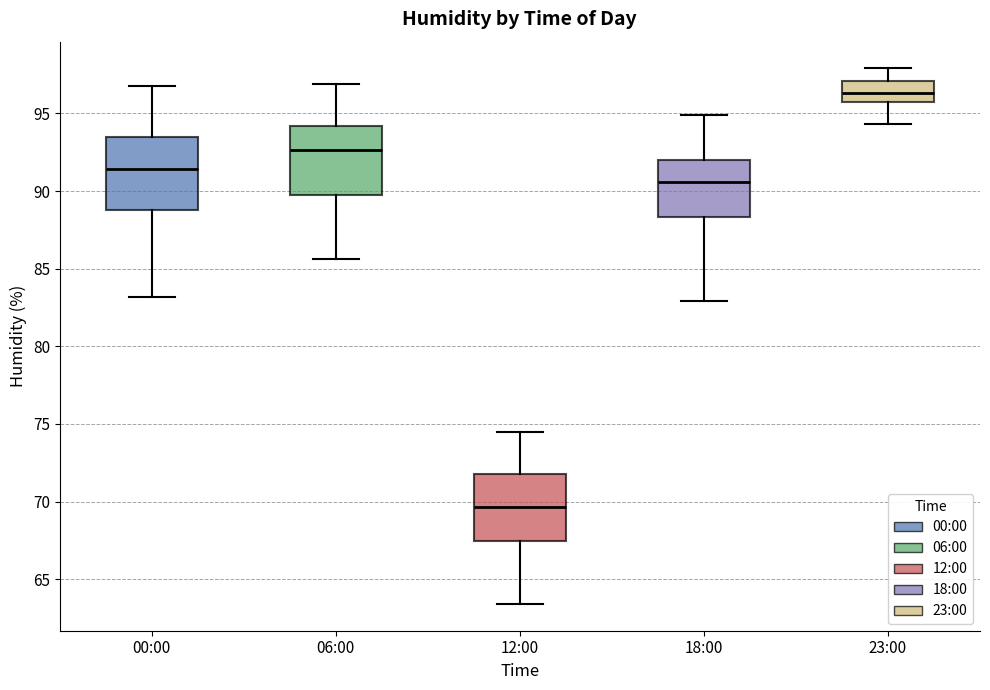

Reading left to right, transcribe this box plot: for each box, give where its median line is, the range the box spans, and where its two whiskers end, as read against the y-axis. The values are not printed on the chart, so give them approximately, as read against the axis.

00:00: median 91.5, box 89.0 to 93.5, whiskers 83.0 to 97.0
06:00: median 92.5, box 89.5 to 94.0, whiskers 85.5 to 97.0
12:00: median 69.5, box 67.5 to 72.0, whiskers 63.5 to 74.5
18:00: median 90.5, box 88.5 to 92.0, whiskers 83.0 to 95.0
23:00: median 96.5, box 95.5 to 97.0, whiskers 94.5 to 98.0